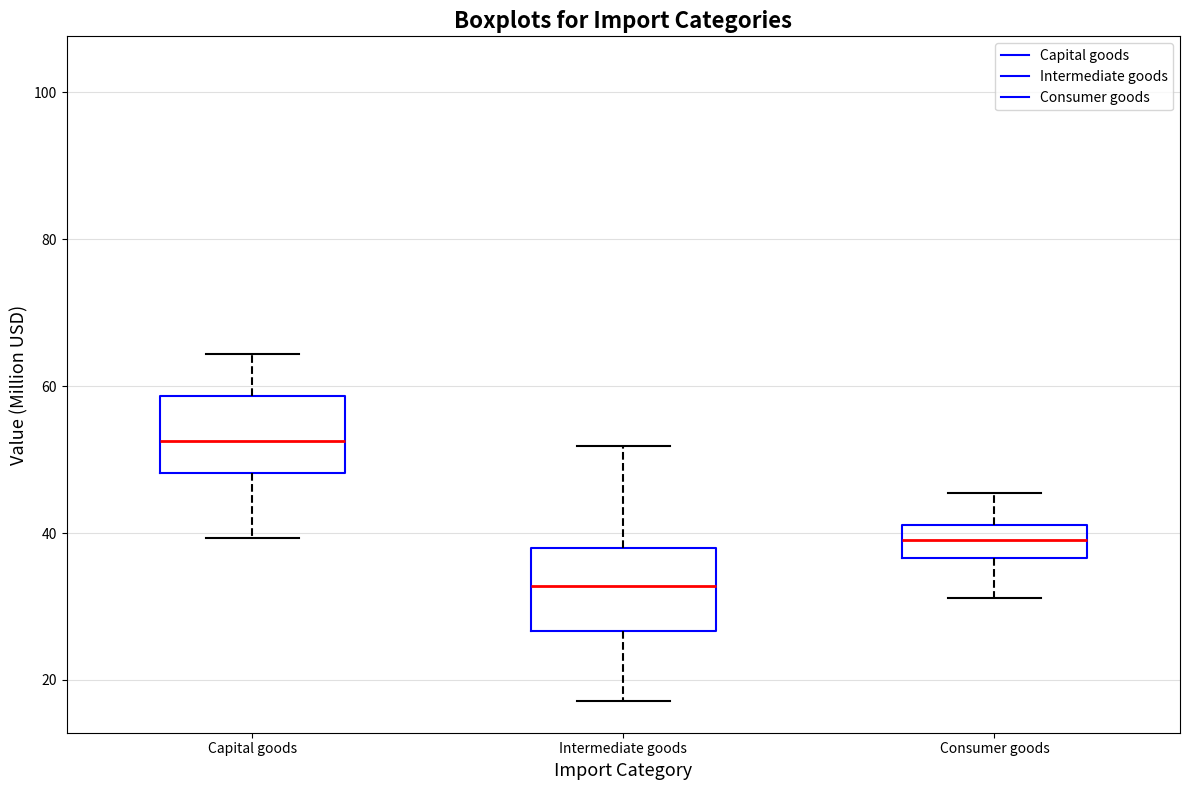

Reading left to right, transcribe this box plot: for each box, give where its median line is, the range the box spans, and where its two whiskers end, as read against the y-axis. The values are not printed on the chart, so give them approximately, as read against the axis.

Capital goods: median 52, box 48 to 58, whiskers 40 to 64
Intermediate goods: median 32, box 26 to 38, whiskers 18 to 52
Consumer goods: median 40, box 36 to 42, whiskers 32 to 46